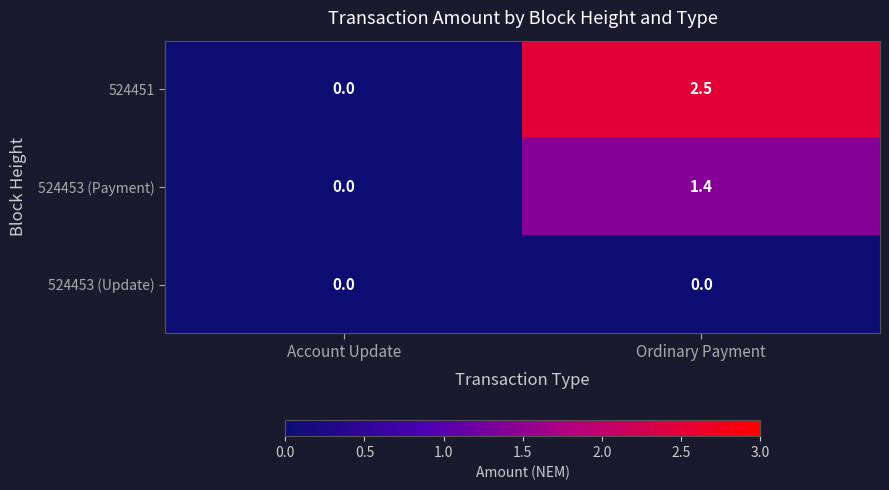

Which series has the largest range (max minus min)?

524451